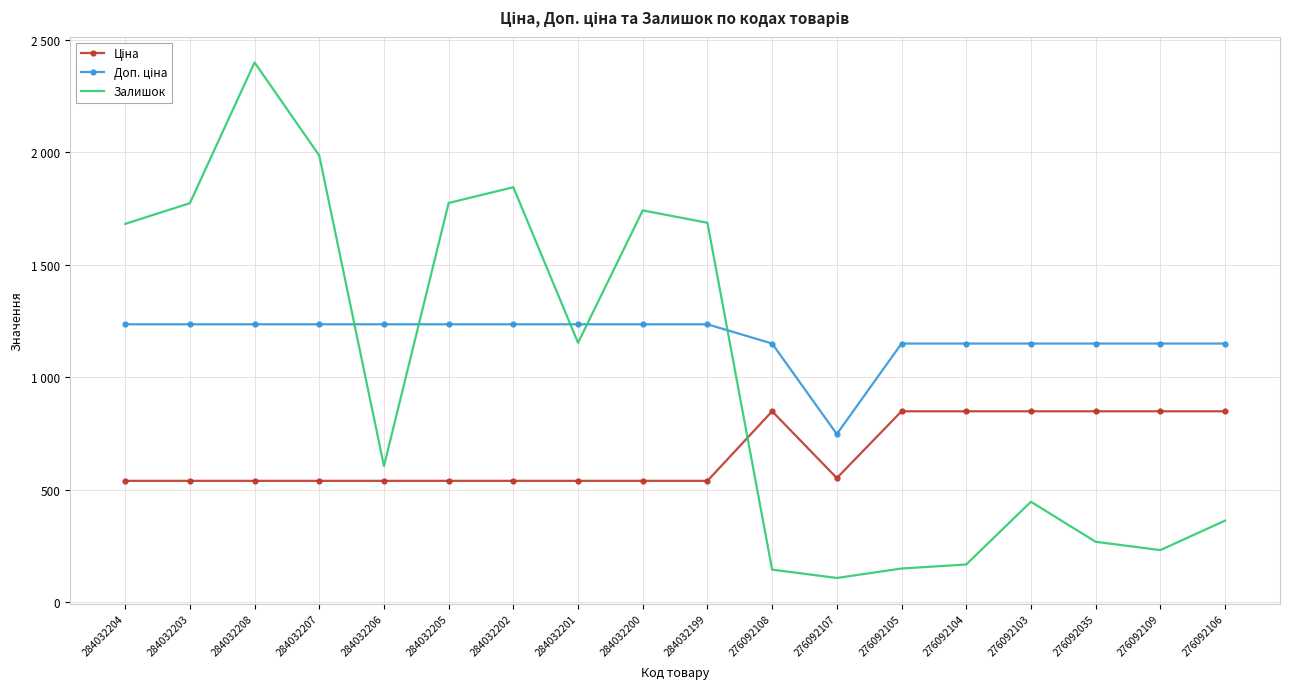

At which label does Ціна reach its peak?

276092108